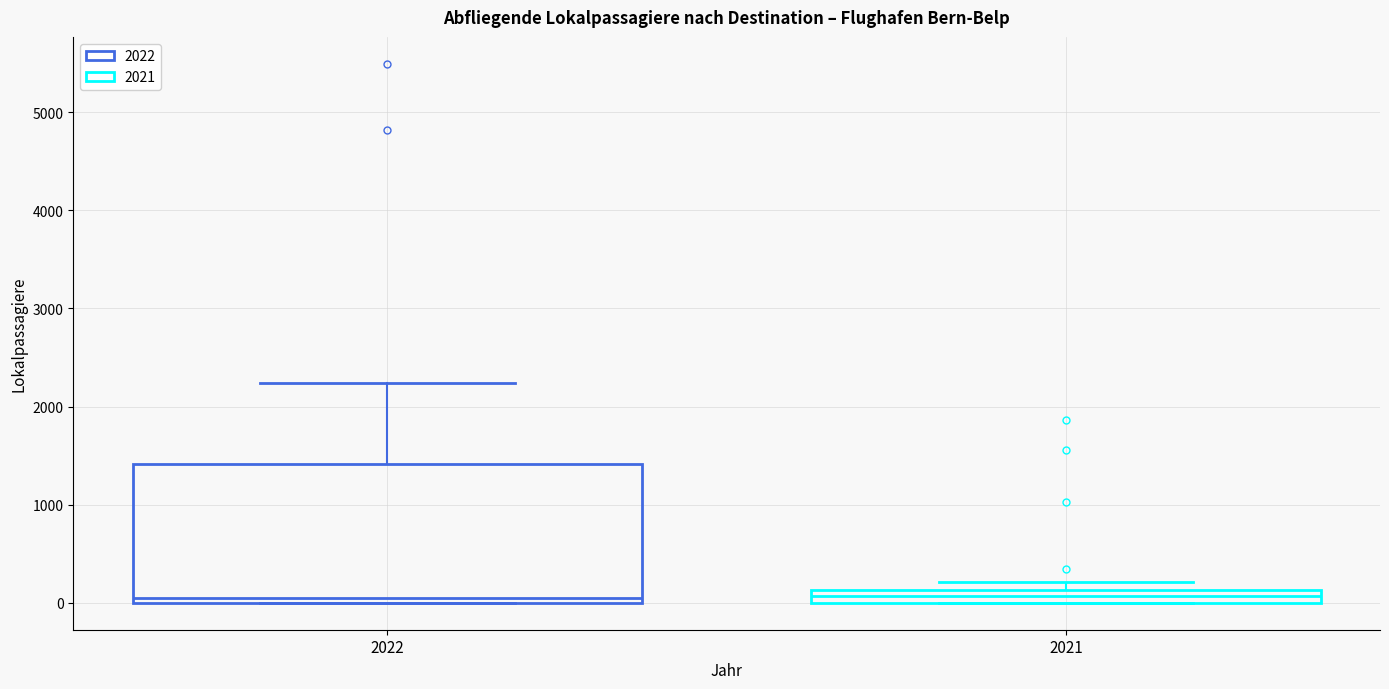

Where is the lower edge of the box at x = 2022 on the y-axis? The values are not printed on the chart, so give them approximately, as read against the axis.

0